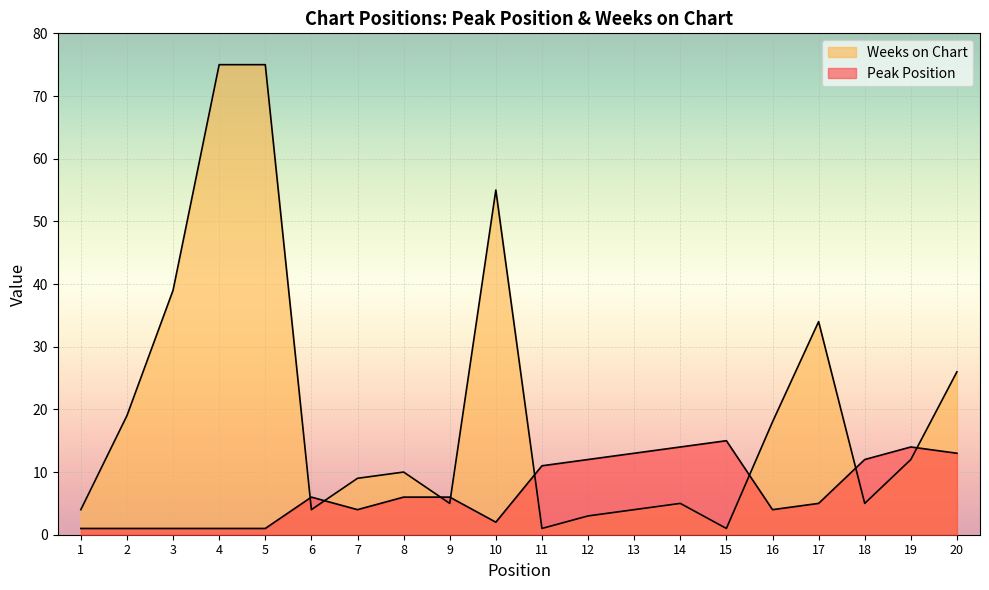

At which category does Peak Position reach its first local valley?

7